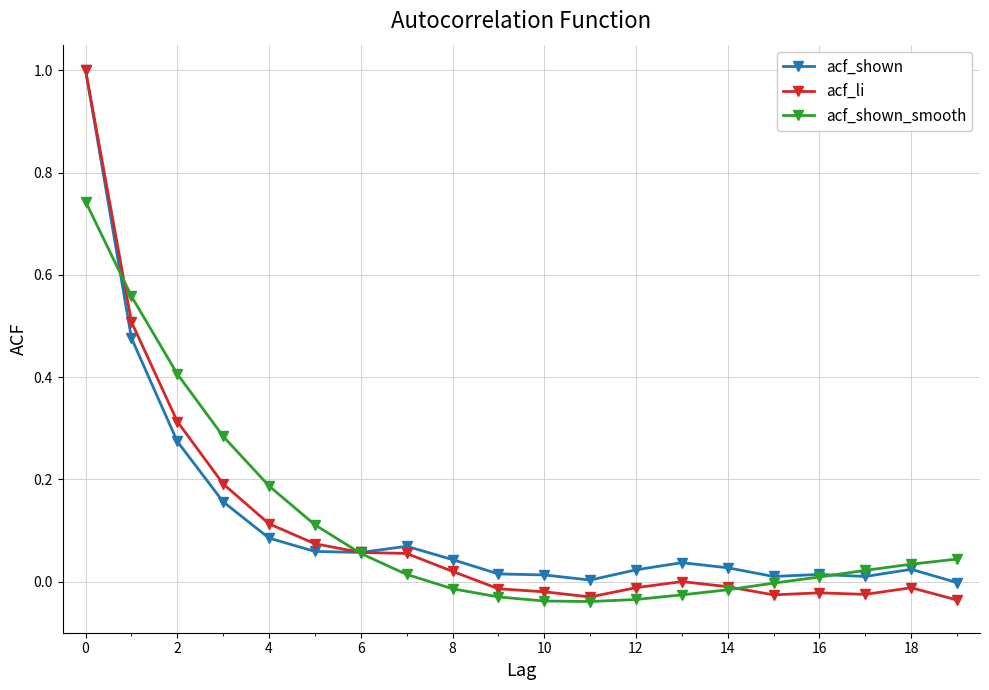

What is the maximum value shown in the chart?

1.0